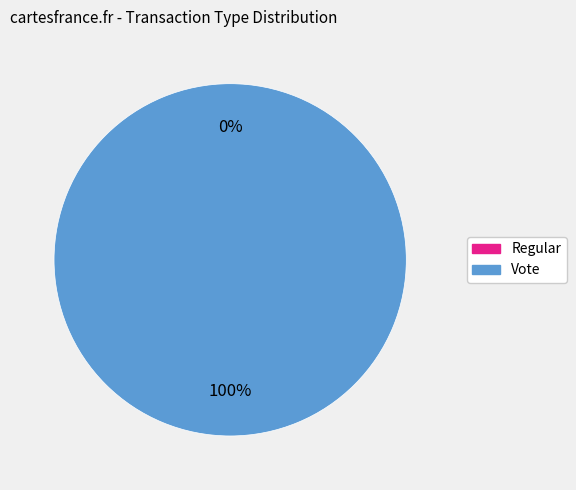

True or false: Vote accounts for 99% of the total.

False